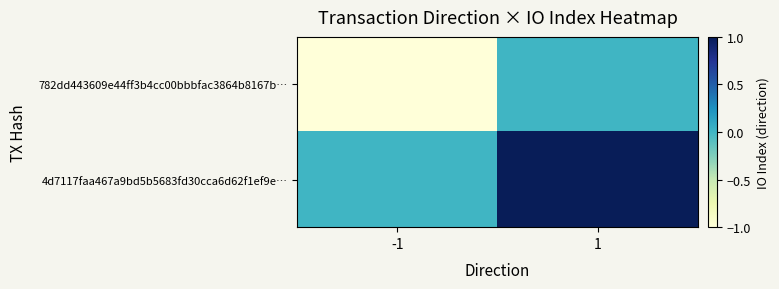

Which series has the largest range (max minus min)?

782dd443609e44ff3b4cc00bbbfac3864b8167b…